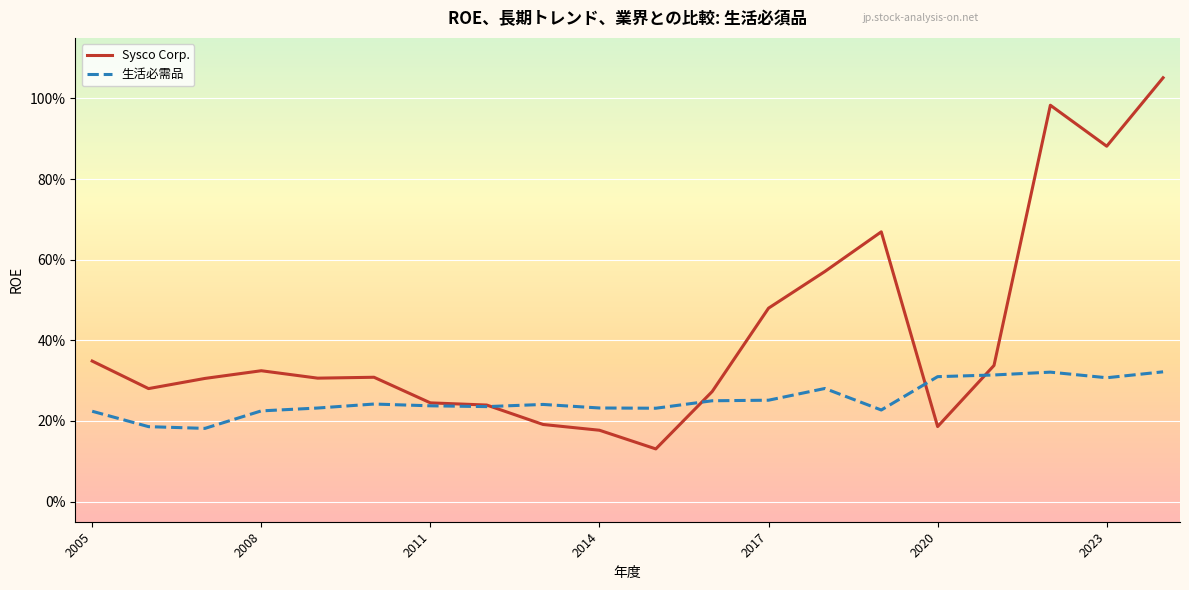

At which category is the sum across all series the highest?

2024-06-29